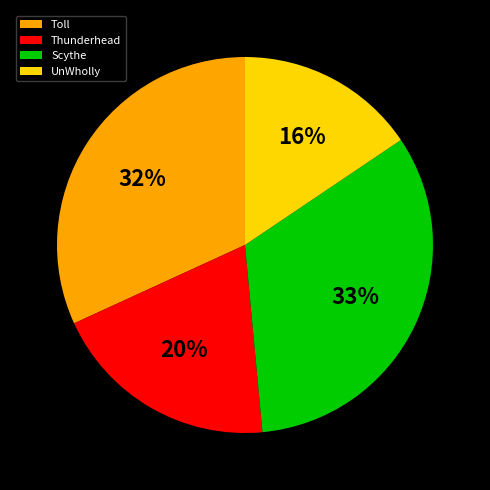

Which has a higher value, UnWholly or Thunderhead?

Thunderhead